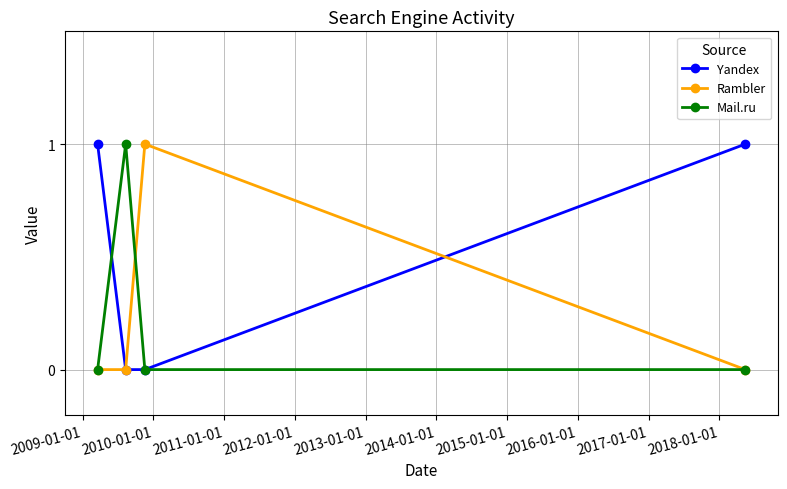

What is the value of the Mail.ru point at the 2nd from the left?

1